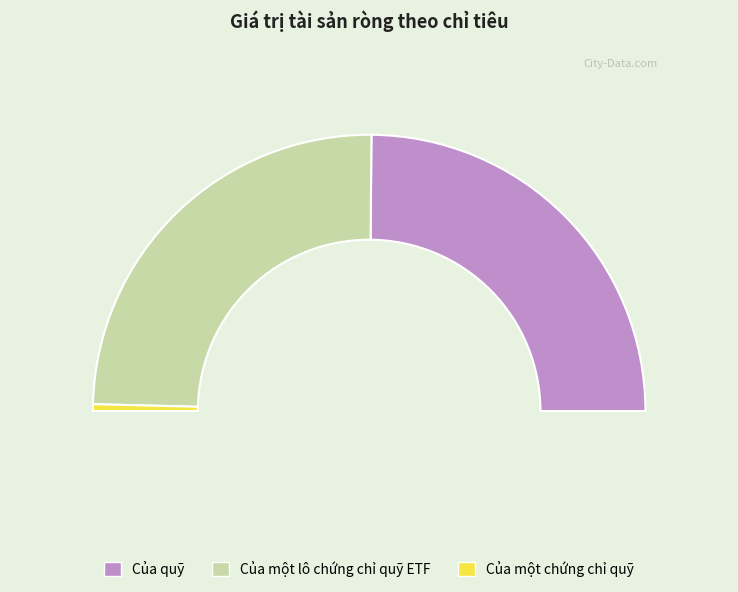

True or false: Của quỹ accounts for 50% of the total.

True